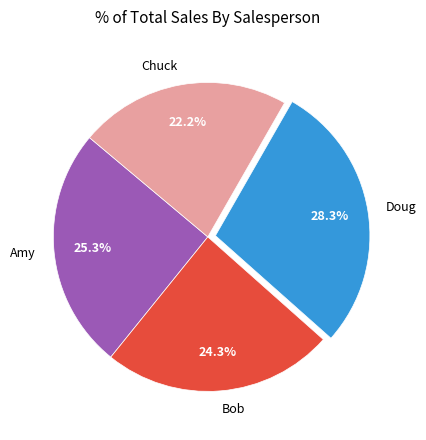

Between Amy and Chuck, which is larger?

Amy